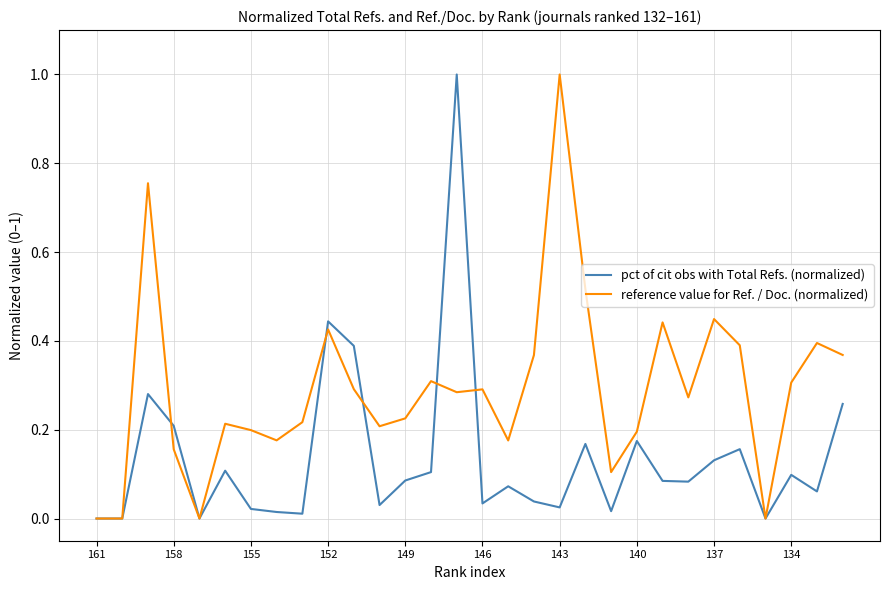

What is the greatest value displayed?

1.0